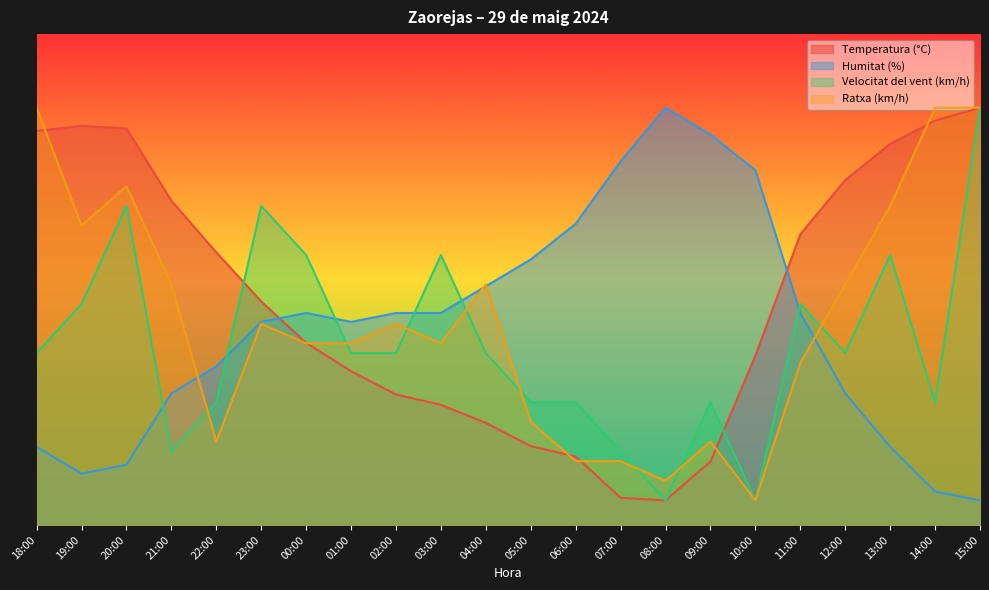

Which series changed the most between 04:00 and 10:00?

Ratxa (km/h)